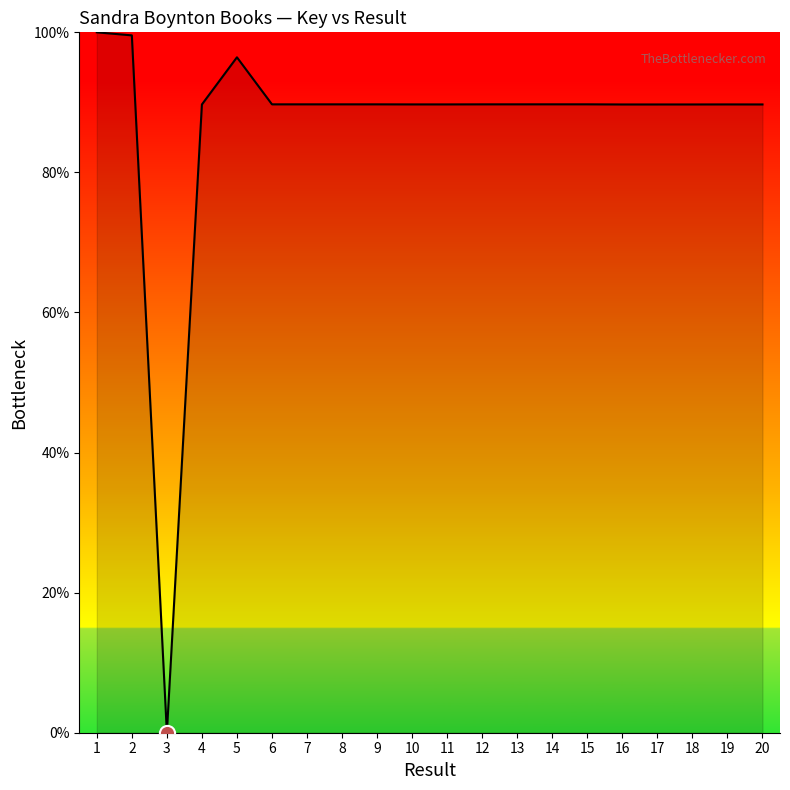

What is the change in value from 5 to 17?

-6.7